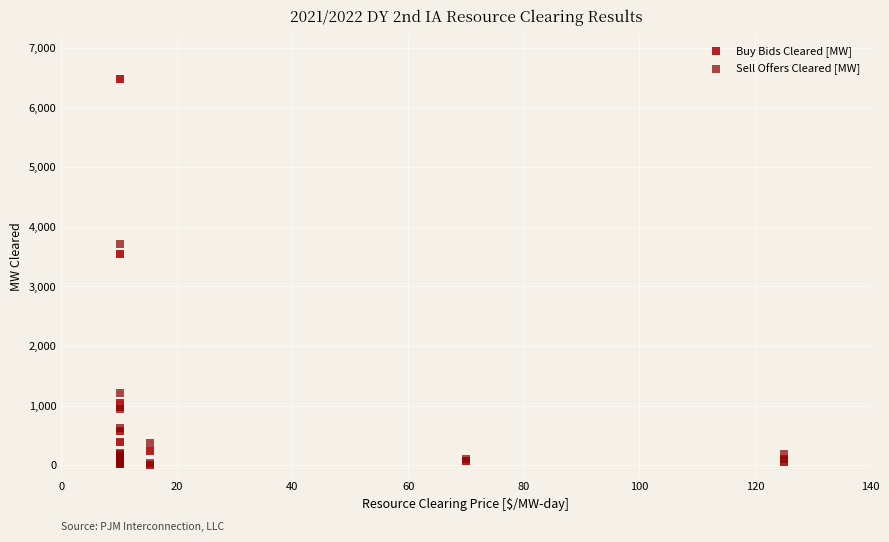

Which series has the largest Y range (max minus min)?

Buy Bids Cleared [MW]